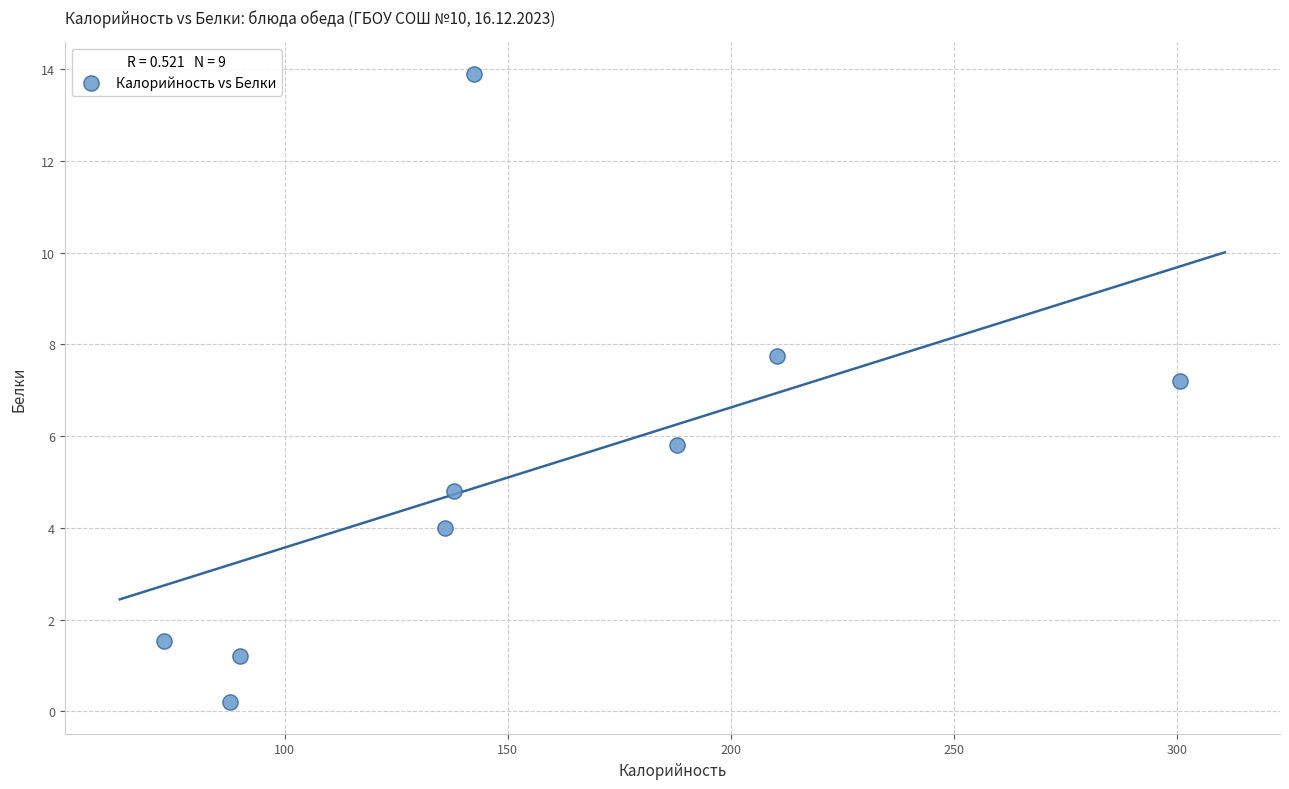

What is the range of Y values (max minus min)?

13.7